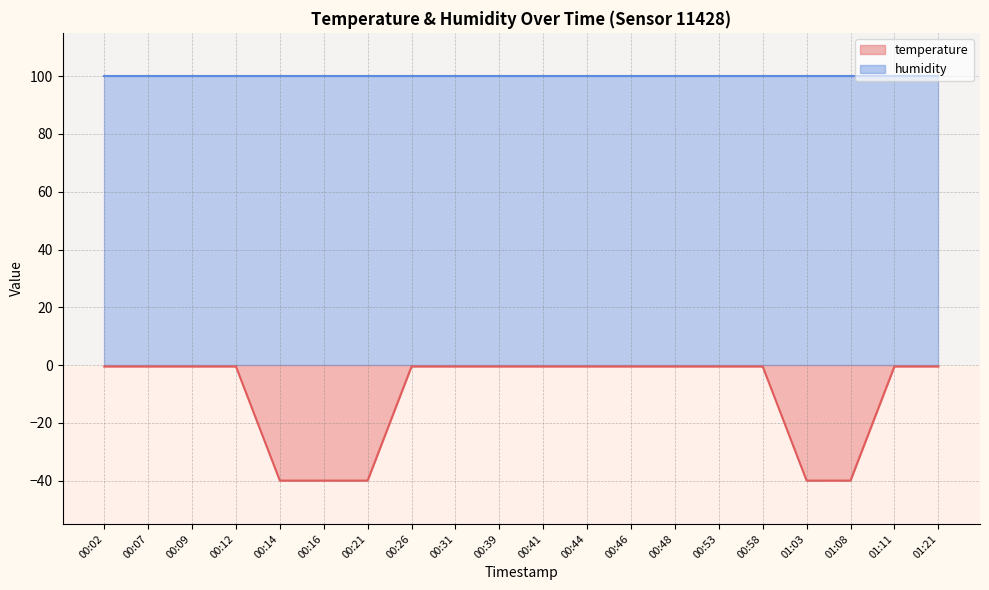

Is the value of temperature at 00:58 greater than the value of humidity at 00:16?

No